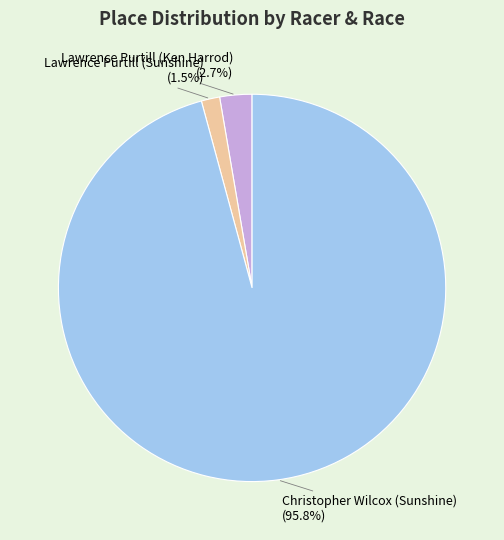

What percentage is the Christopher Wilcox (Sunshine) slice, to the nearest percent?

96%